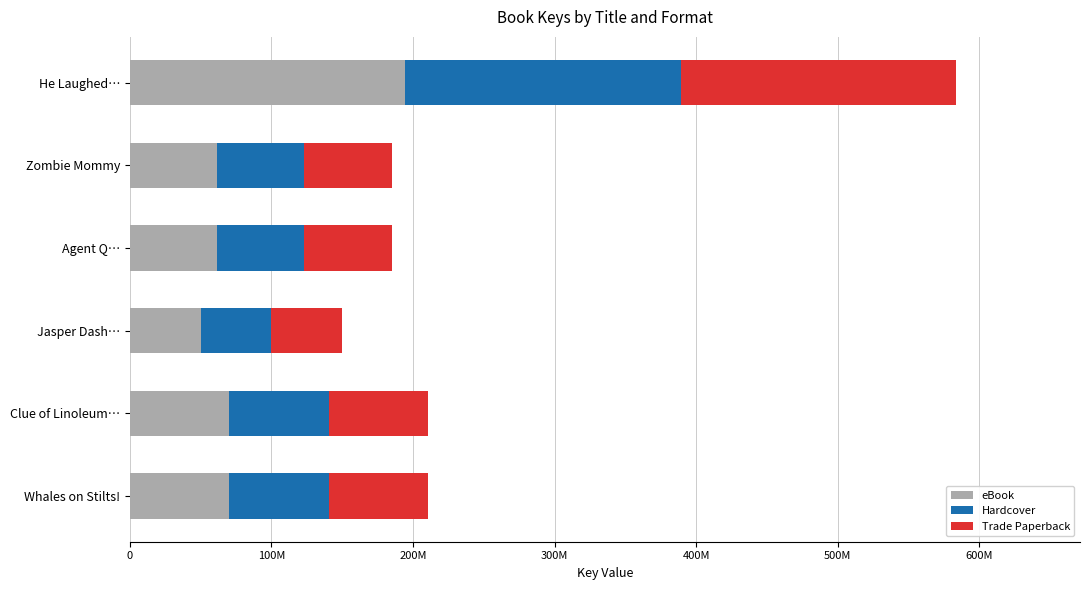

What are all the series names shown in the legend?

eBook, Hardcover, Trade Paperback